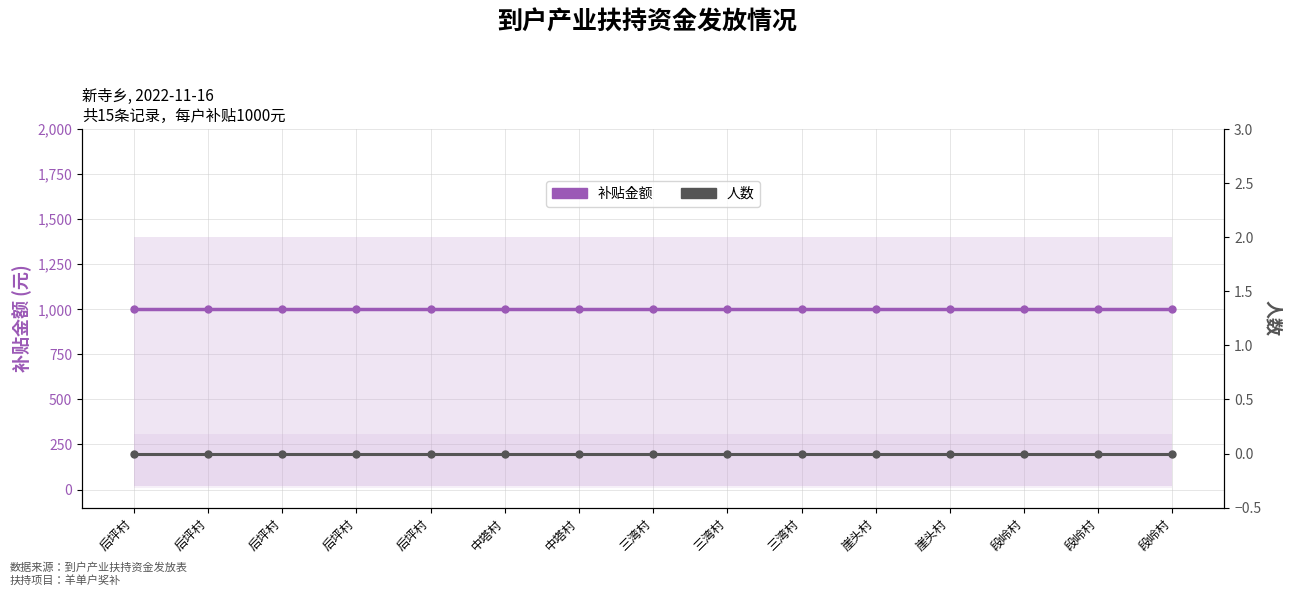

True or false: 人数 and 补贴金额 cross at least once.

False